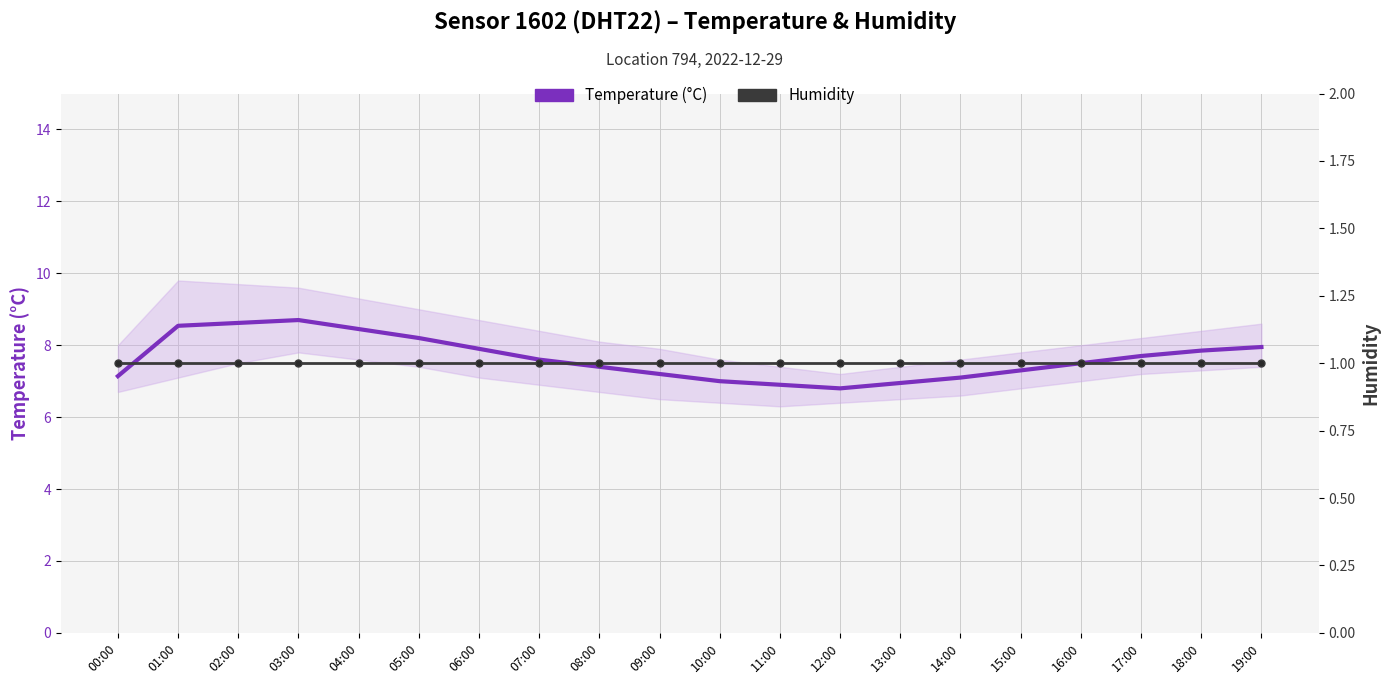

True or false: Temperature (°C) and Humidity intersect in this chart.

False